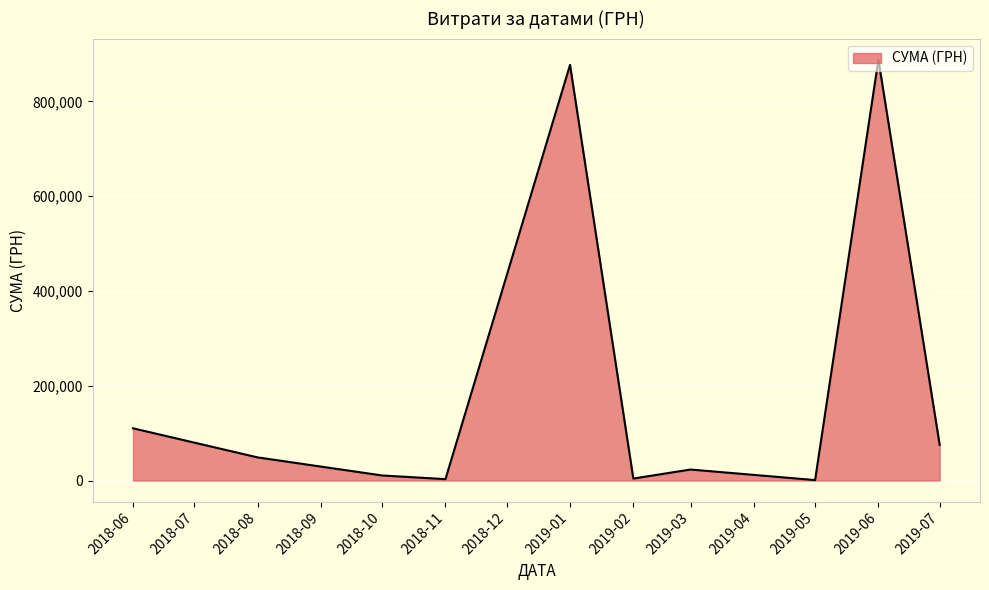

What is the difference between the maximum and minimum values?

887341.6